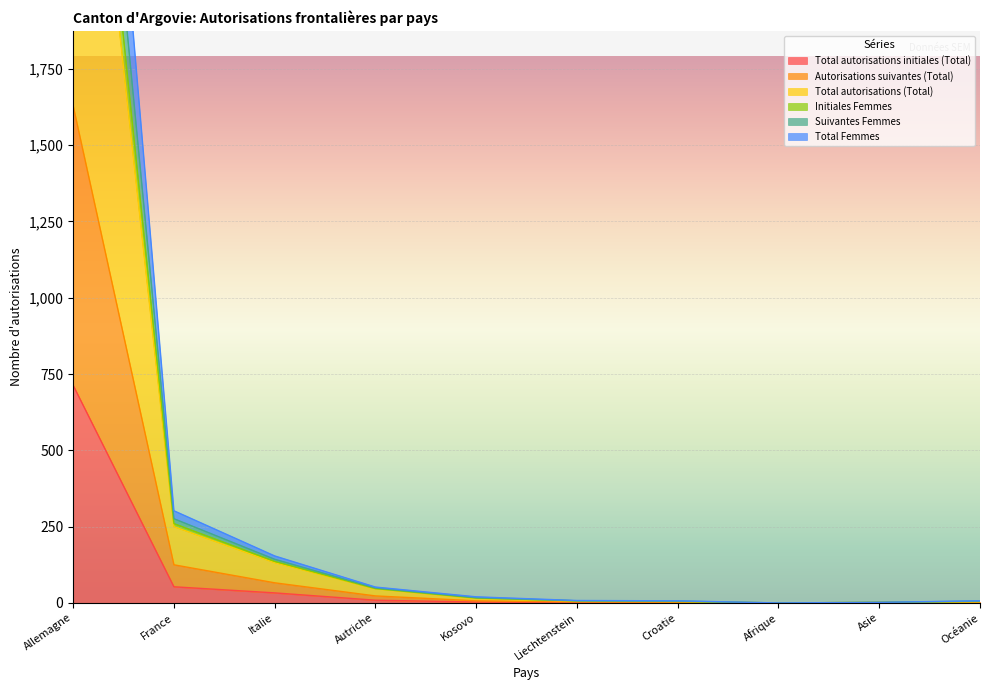

True or false: Autorisations suivantes (Total) has more than 0 points higher than both neighbors.

False